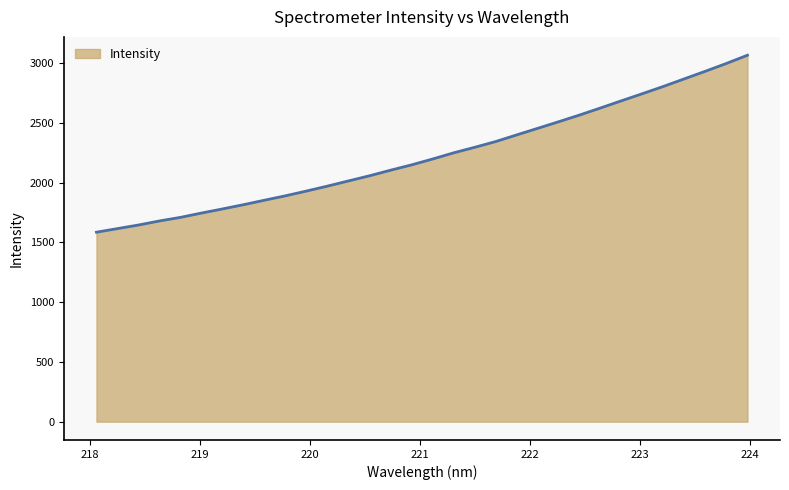

What is the sum of all values?

71285.7